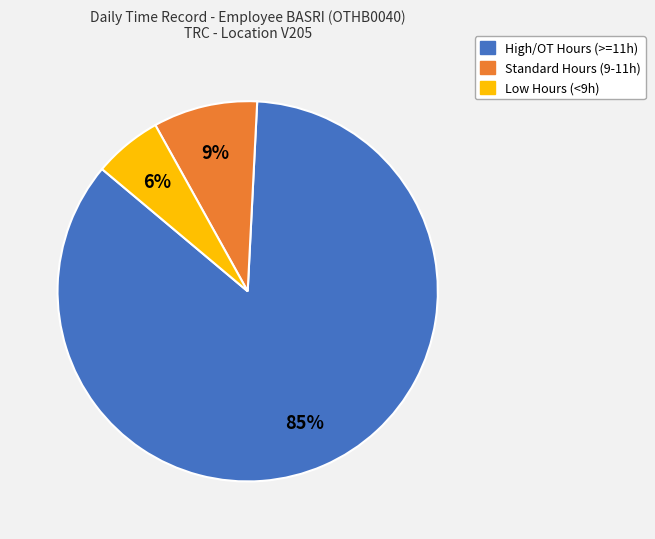

To the nearest percent, what is the difference between the largest and smallest slice percentages?

79%